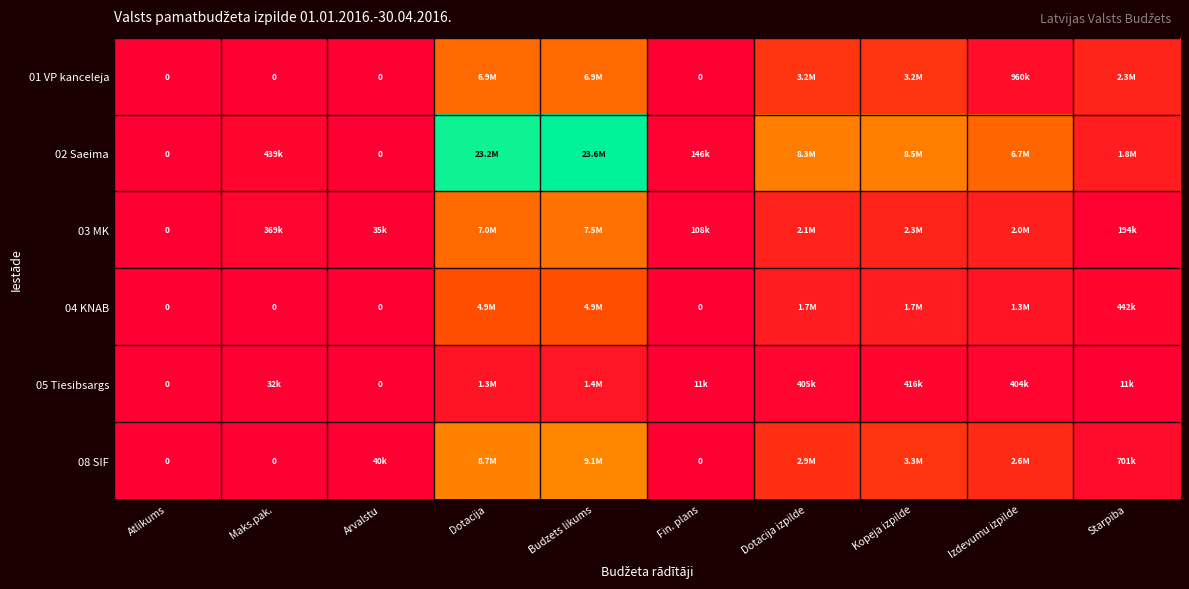

Which series has the widest spread of values?

02 Saeima